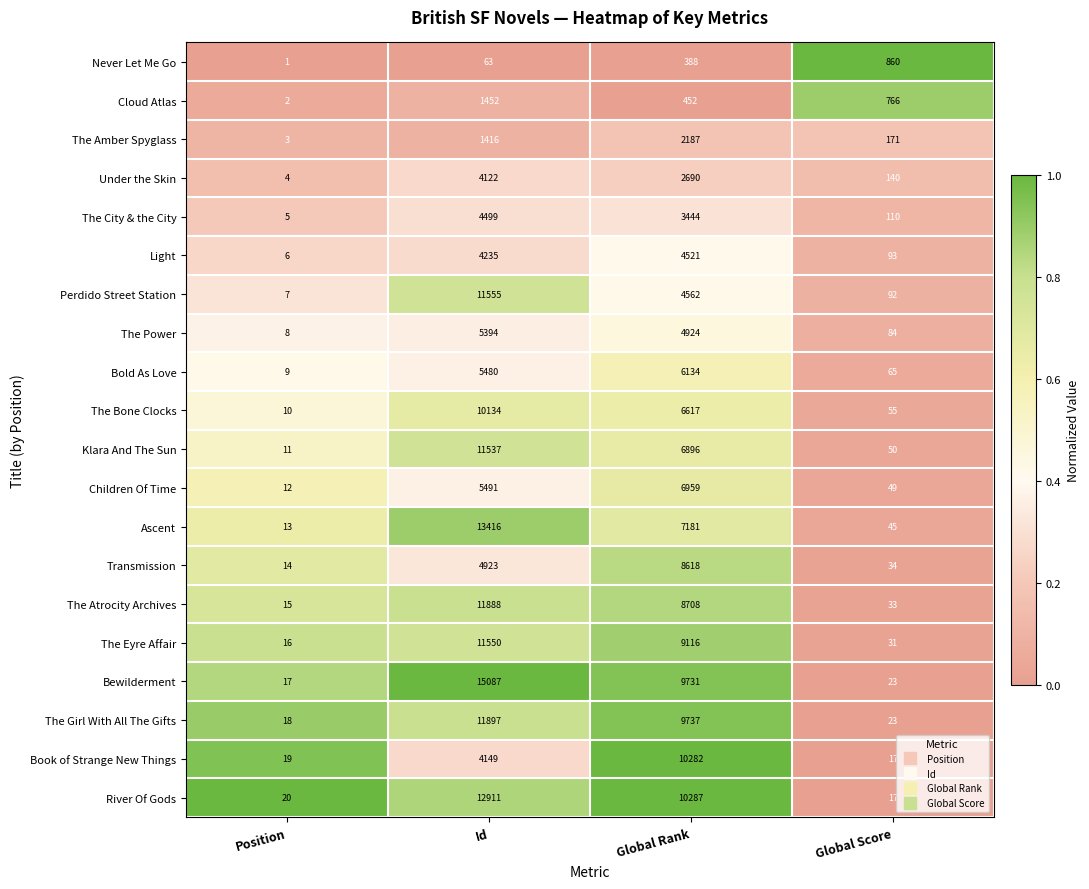

Which category has the lowest value in the The Girl With All The Gifts series?

Position